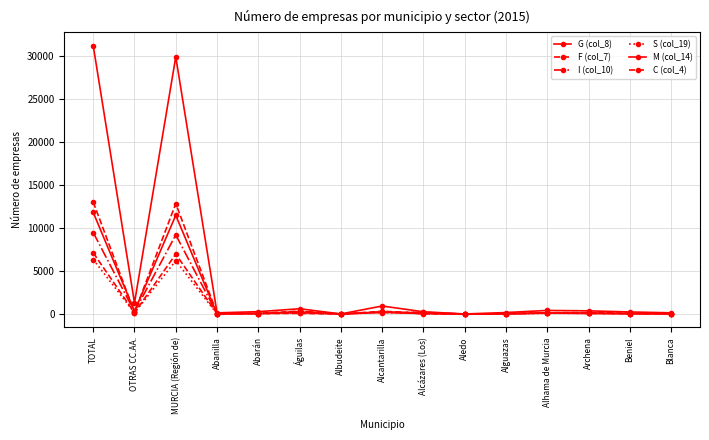

What is the maximum value for I (col_10)?

9476